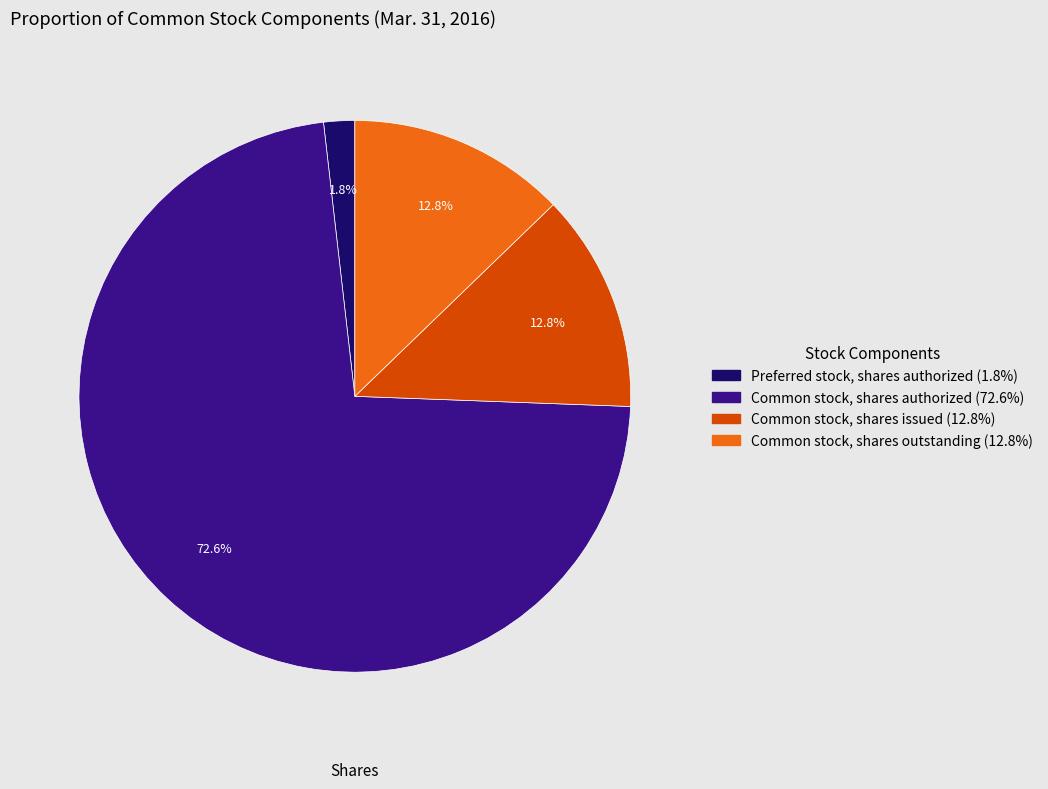

Is it true that Preferred stock, shares authorized is 16% of the pie?

False